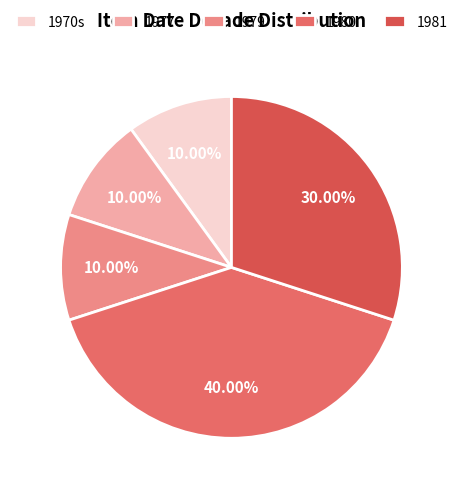

Count the number of slices in the pie.

5